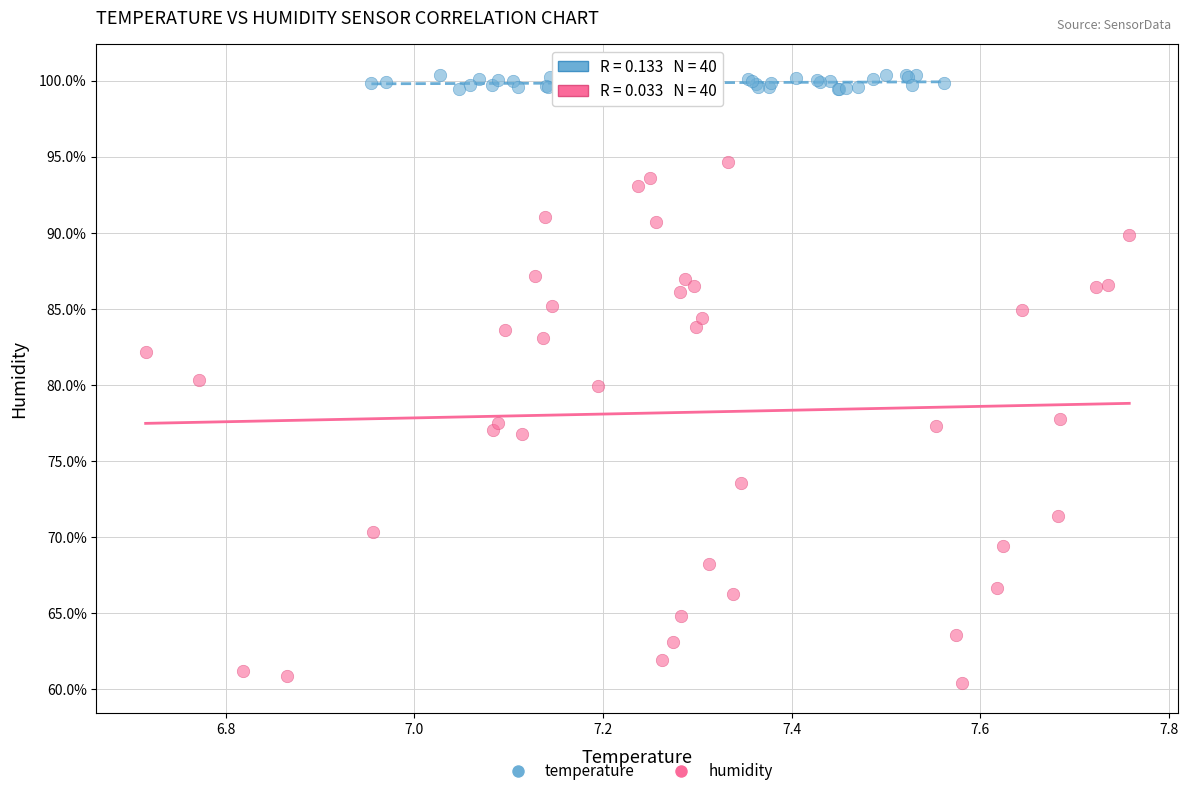

Which series contains the lowest Y value?

humidity